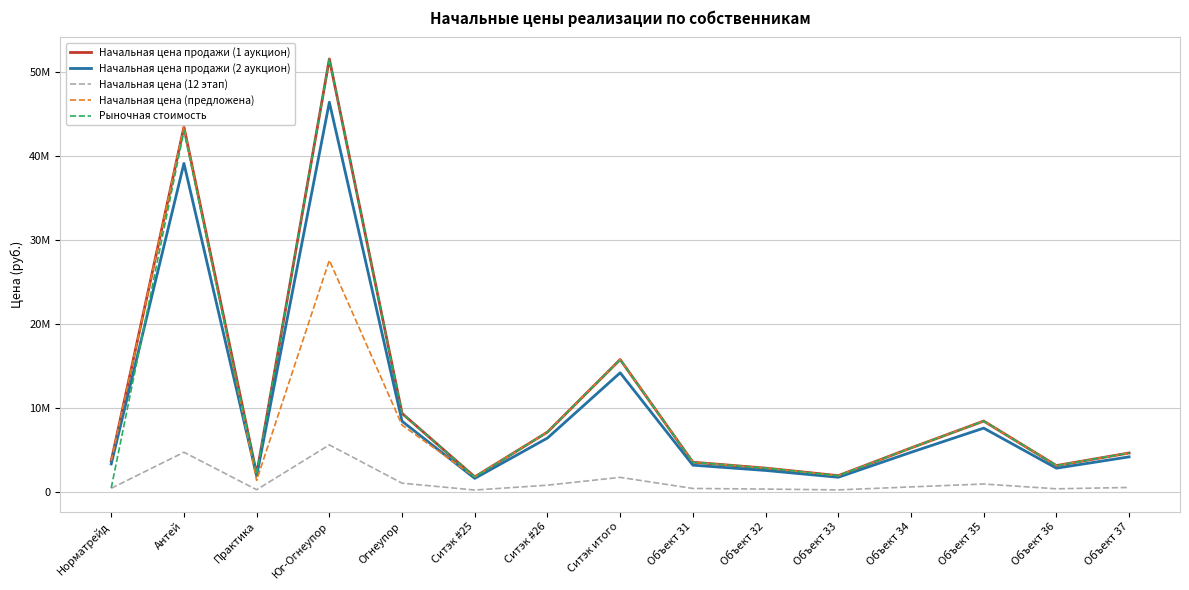

Does the chart have visible grid lines?

Yes